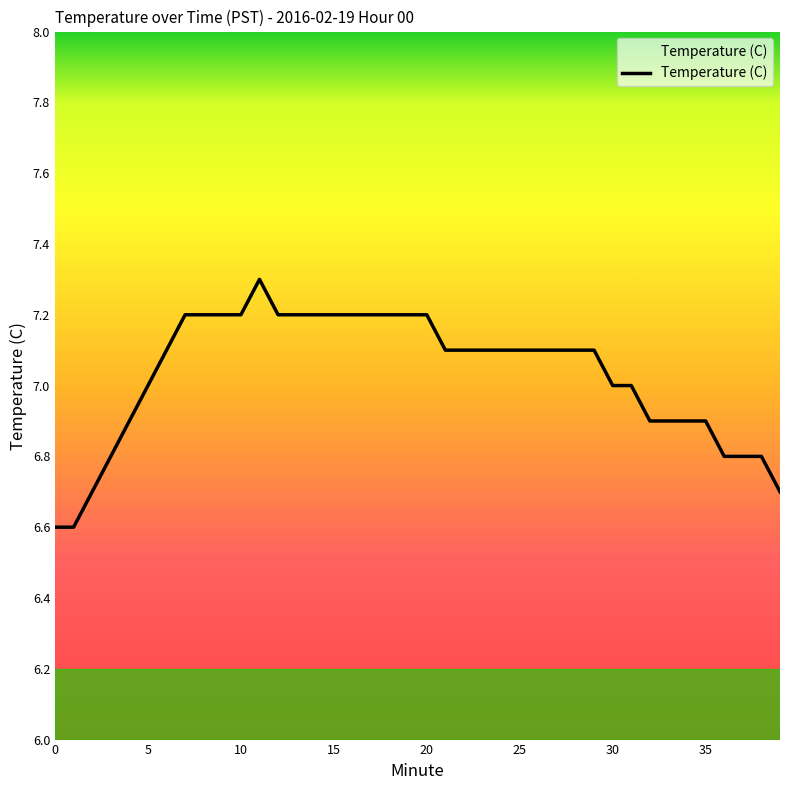

What is the difference between the maximum and minimum values?

0.7